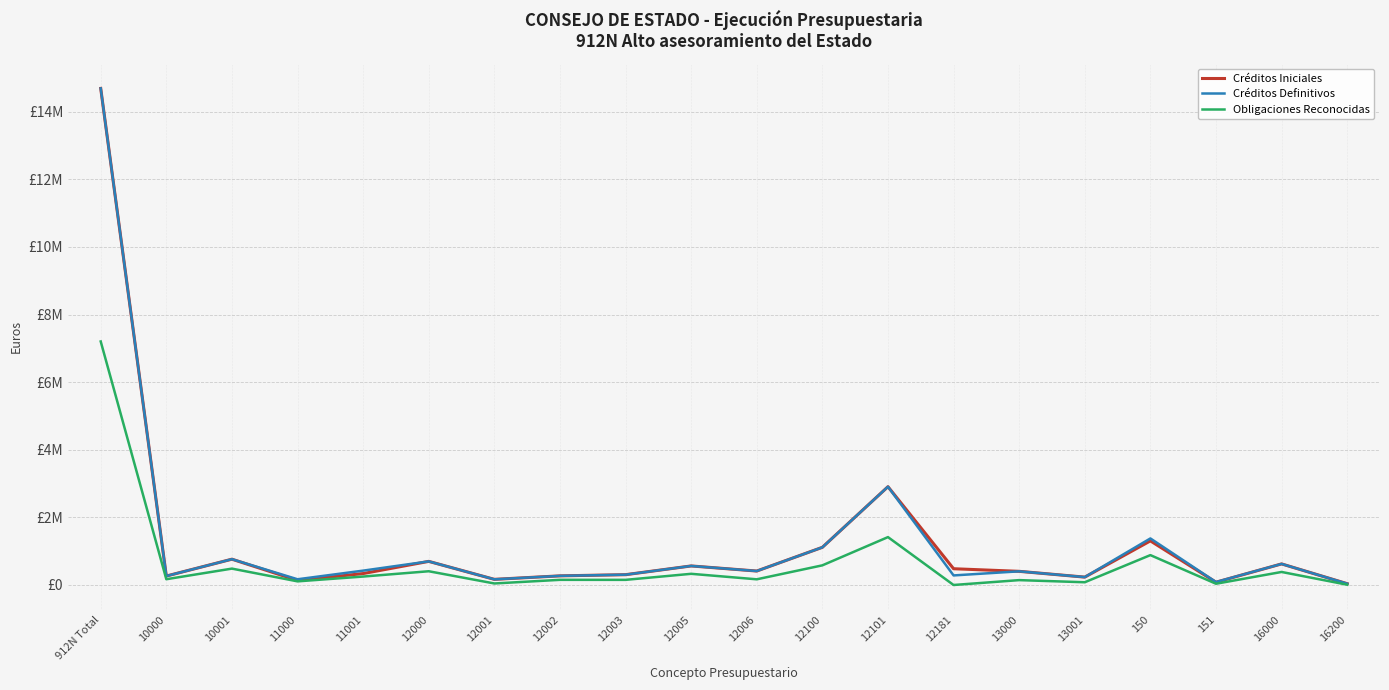

True or false: Créditos Iniciales and Créditos Definitivos intersect in this chart.

False